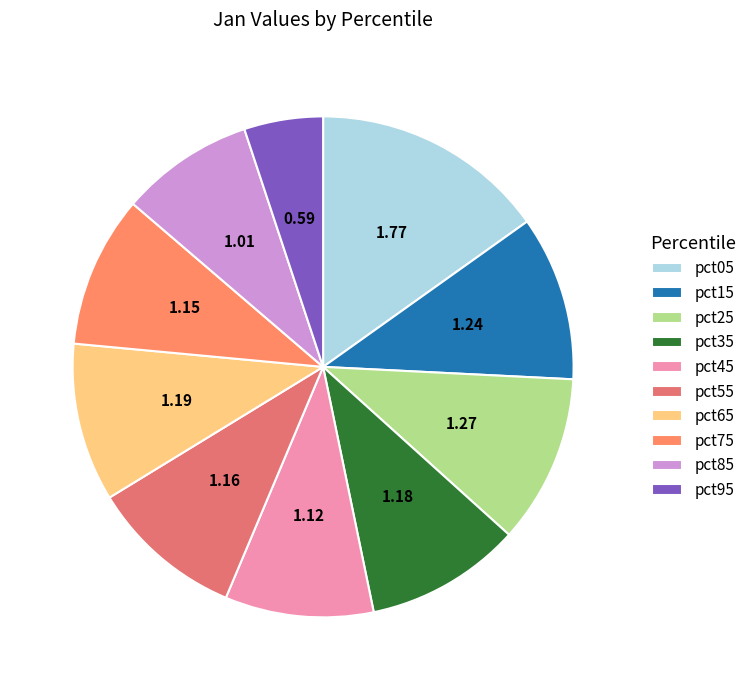

Which category has the smallest portion of the pie?

pct95